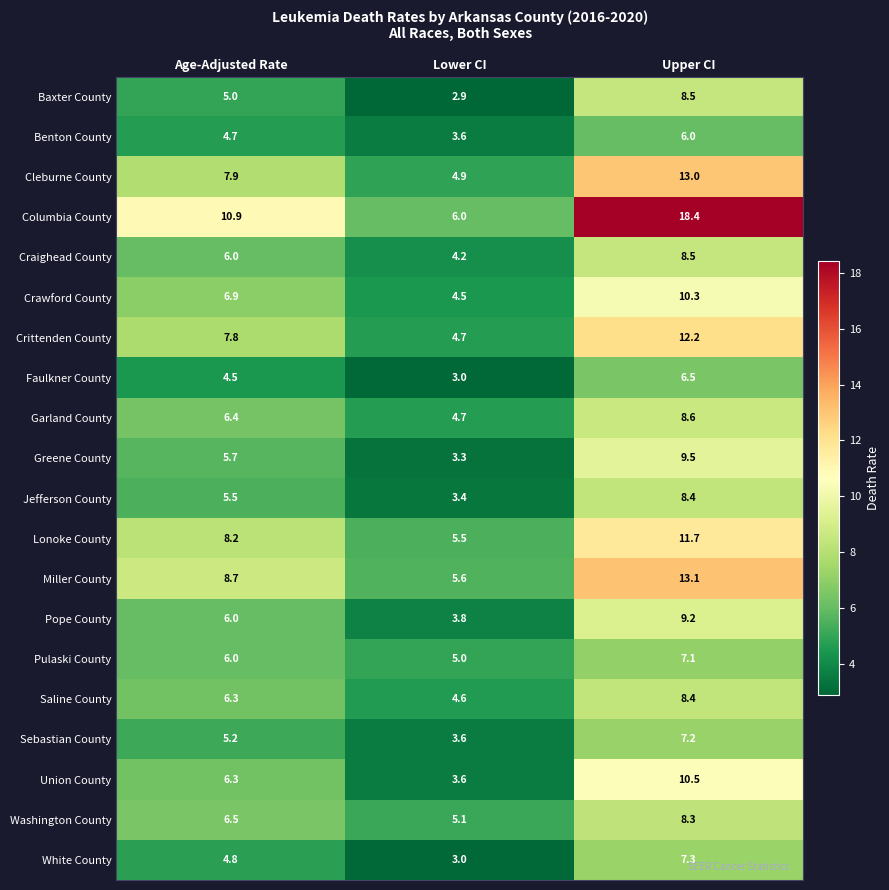

At how many categories does at least one series exceed 4?

3